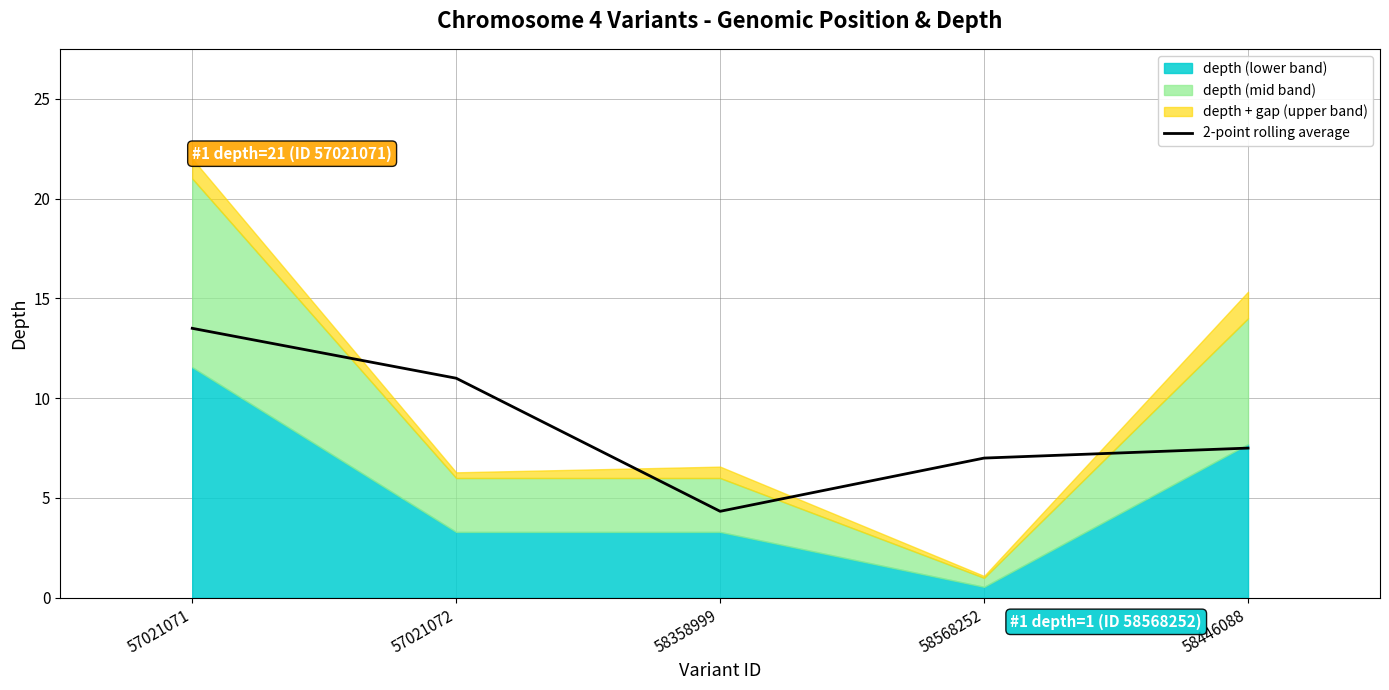

The chart shows a value of 7.5 at 58446088. True or false?

True